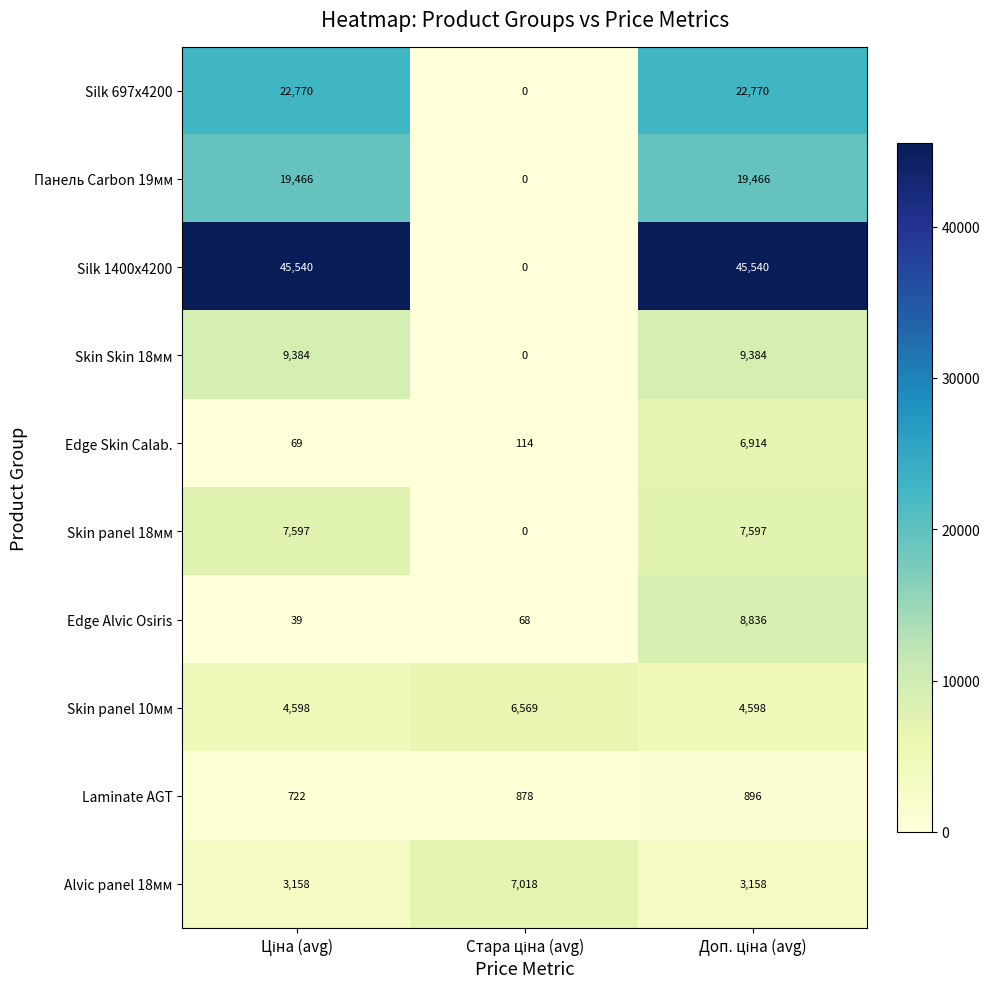

What is the difference between the maximum and minimum values in the Silk 697x4200 series?

22770